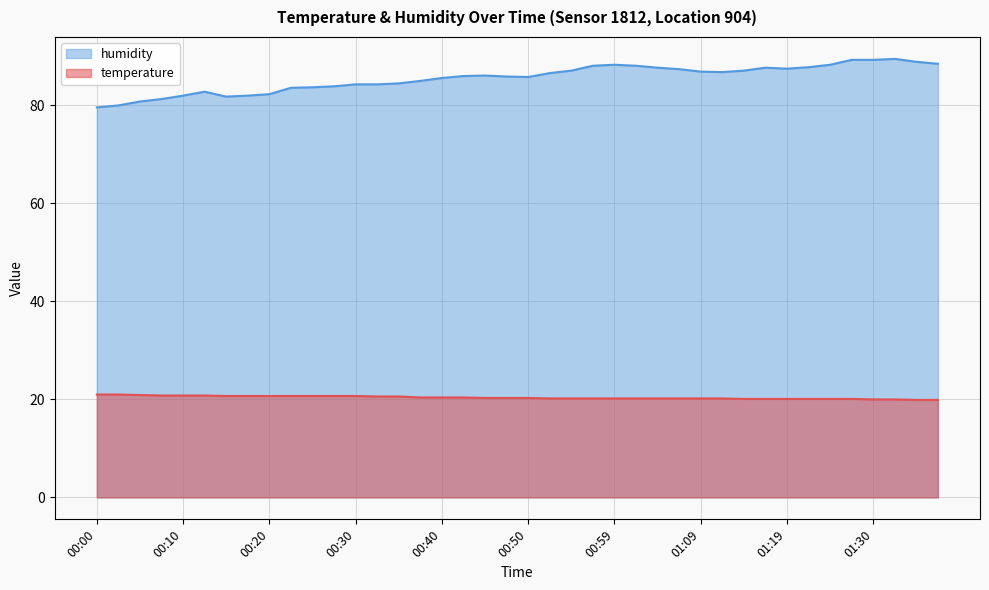

The temperature series shows 20.1 at 01:19. True or false?

True